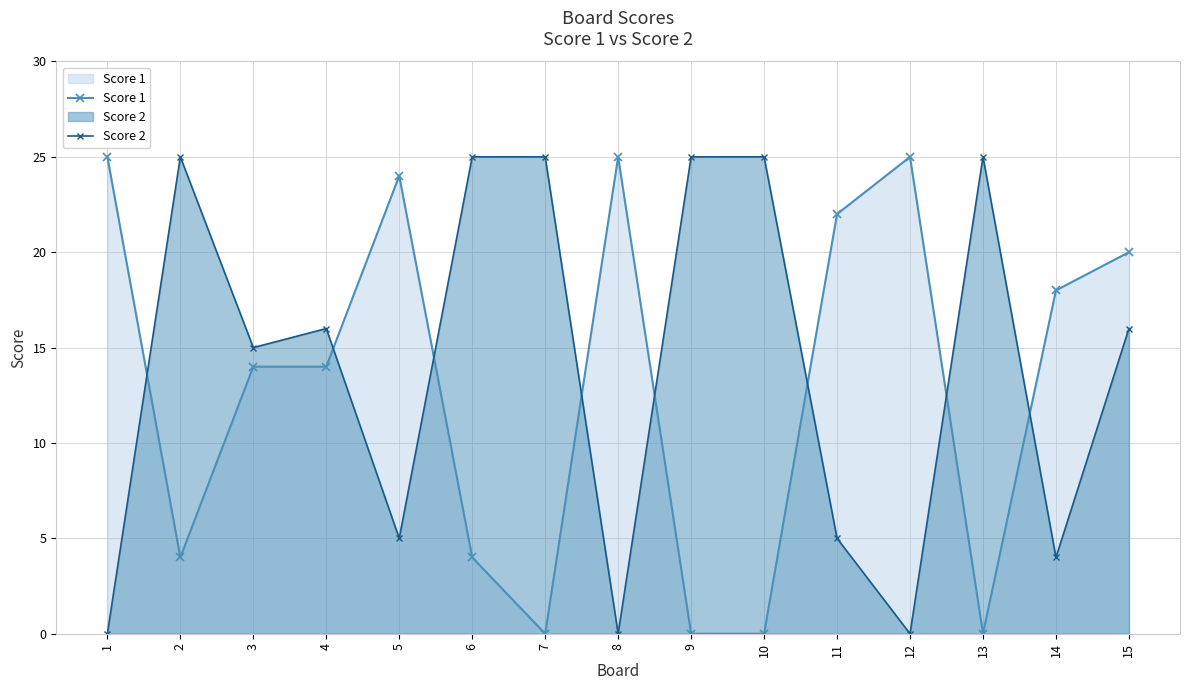

Reading left to right, list all the values displayed in this chart.

Score 1: 25	4	14	14	24	4	0	25	0	0	22	25	0	18	20
Score 2: 0	25	15	16	5	25	25	0	25	25	5	0	25	4	16